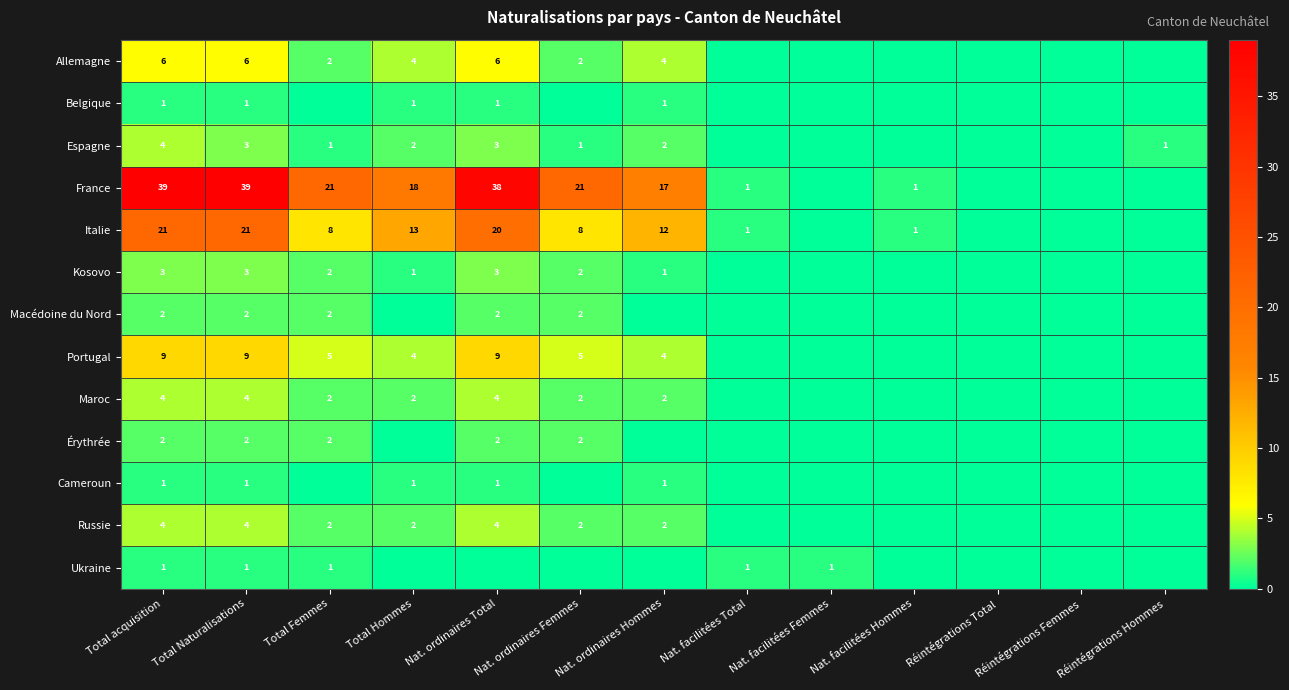

At which category does the chart reach its minimum across all series?

Nat. facilitées Total